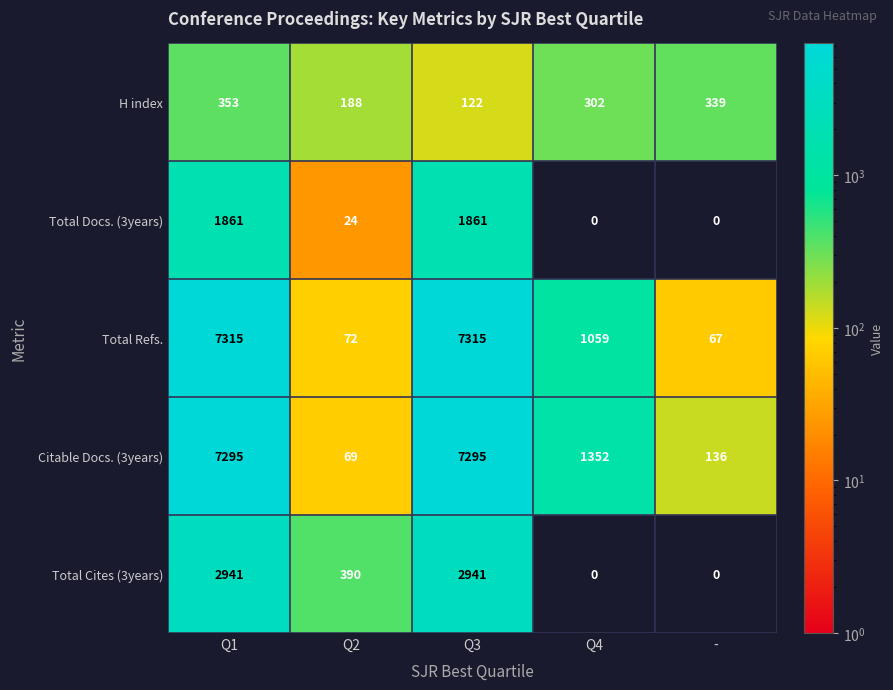

Rank the series at Q2 from lowest to highest value.

Total Docs. (3years), Citable Docs. (3years), Total Refs., H index, Total Cites (3years)